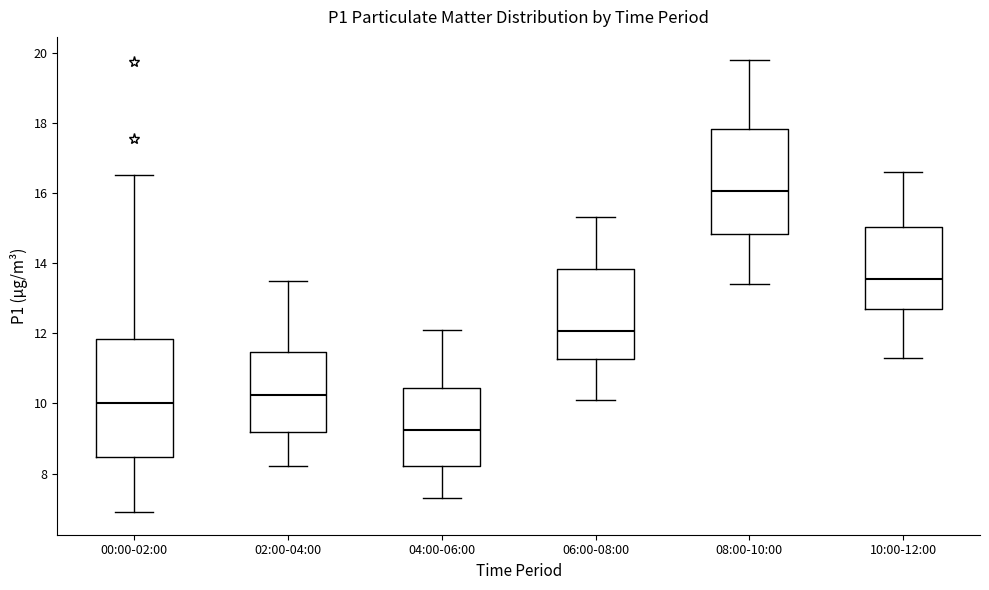

Reading left to right, transcribe this box plot: for each box, give where its median line is, the range the box spans, and where its two whiskers end, as read against the y-axis. The values are not printed on the chart, so give them approximately, as read against the axis.

00:00-02:00: median 10.0, box 8.4 to 11.8, whiskers 7.0 to 16.6
02:00-04:00: median 10.2, box 9.2 to 11.4, whiskers 8.2 to 13.6
04:00-06:00: median 9.2, box 8.2 to 10.4, whiskers 7.4 to 12.2
06:00-08:00: median 12.0, box 11.2 to 13.8, whiskers 10.2 to 15.4
08:00-10:00: median 16.0, box 14.8 to 17.8, whiskers 13.4 to 19.8
10:00-12:00: median 13.6, box 12.6 to 15.0, whiskers 11.4 to 16.6